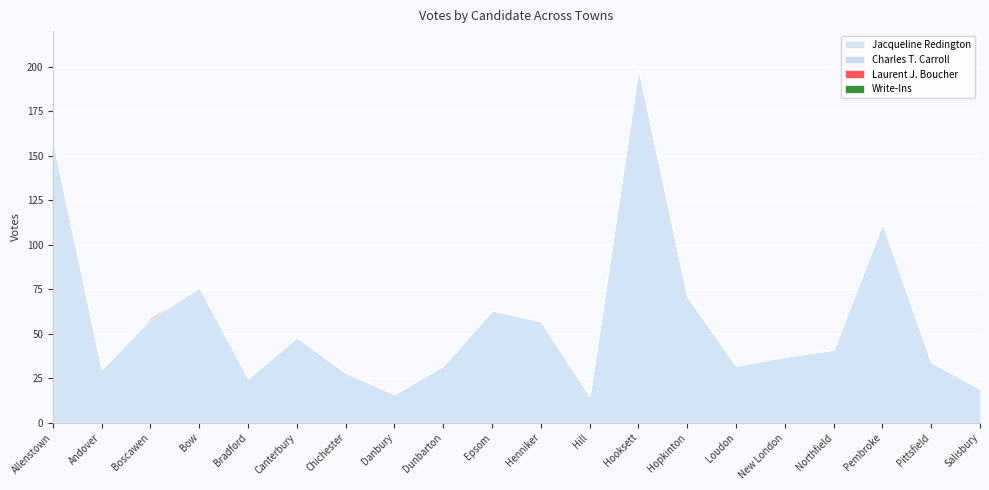

The Laurent J. Boucher series shows 0 at New London. True or false?

True